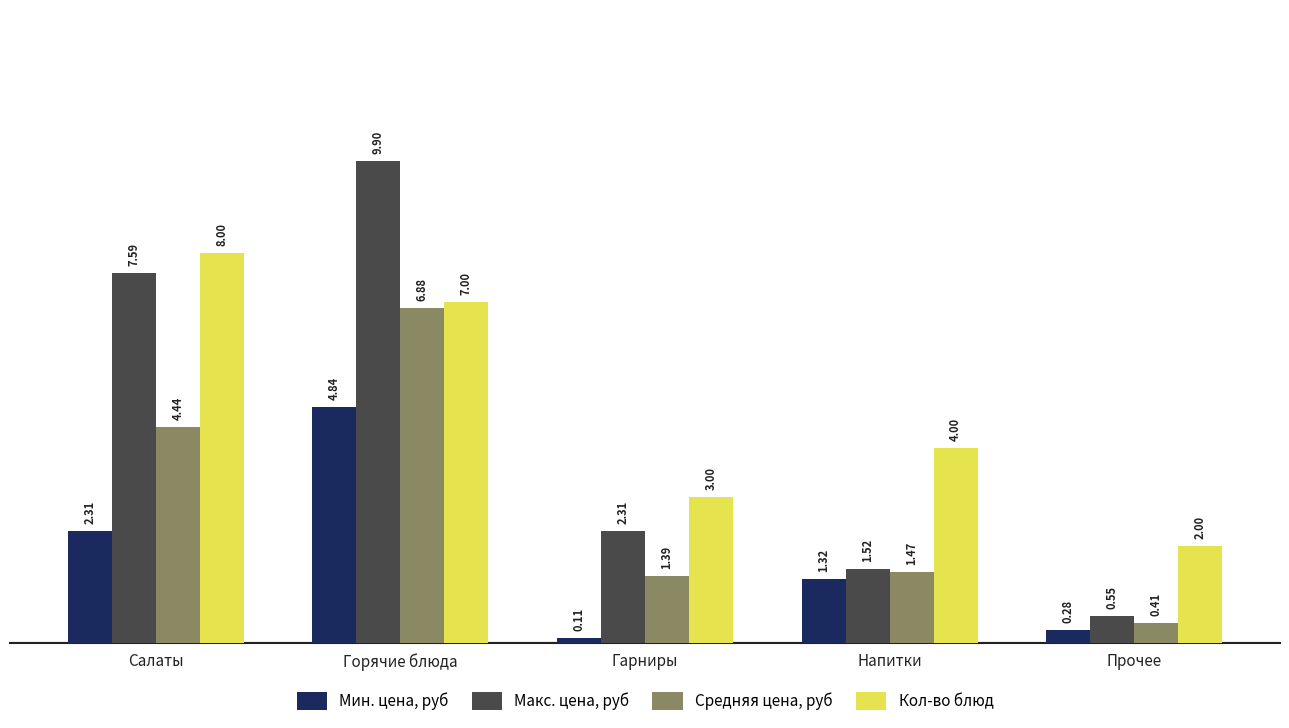

How many values in the Макс. цена, руб series exceed 2?

3